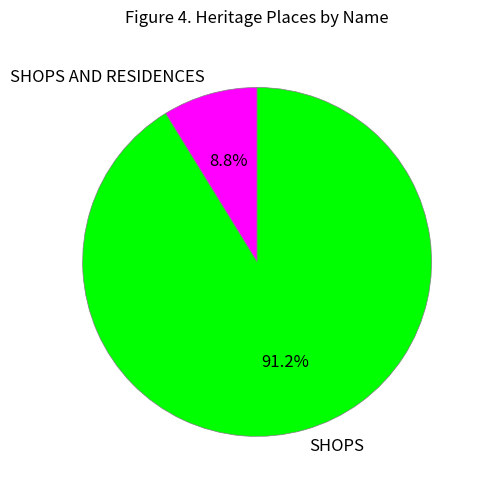

What percentage do SHOPS AND RESIDENCES and SHOPS together represent?

100.0%